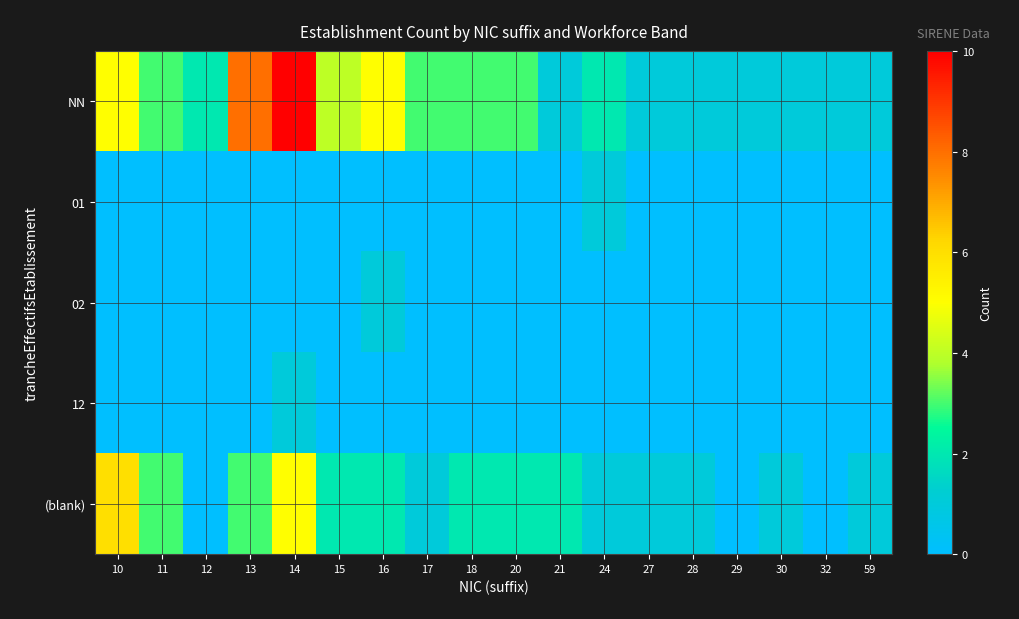

Rank the series at 21 from highest to lowest value.

(blank), NN, 01, 02, 12